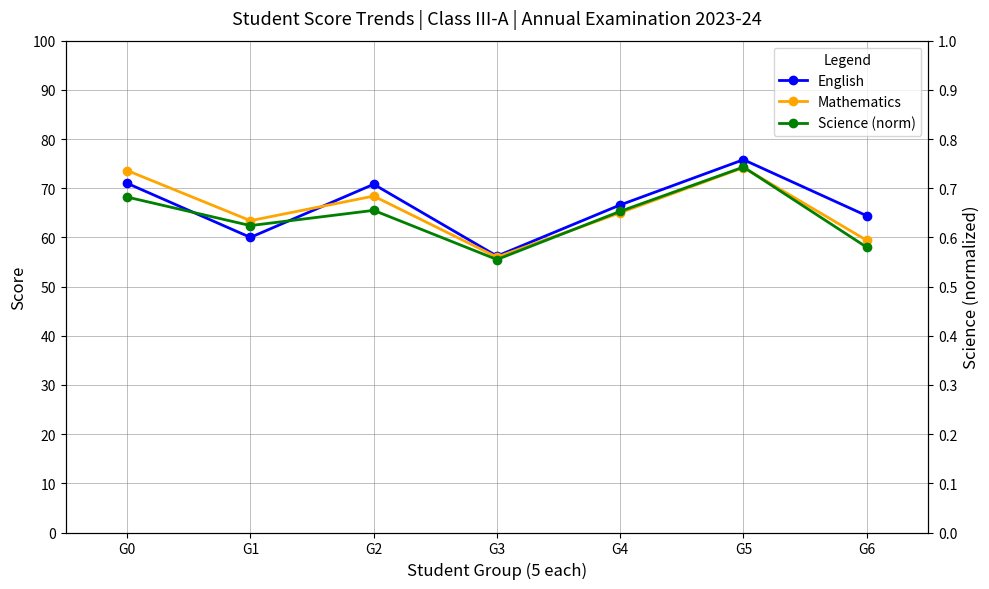

Is this an area chart (filled region under the line)?

No